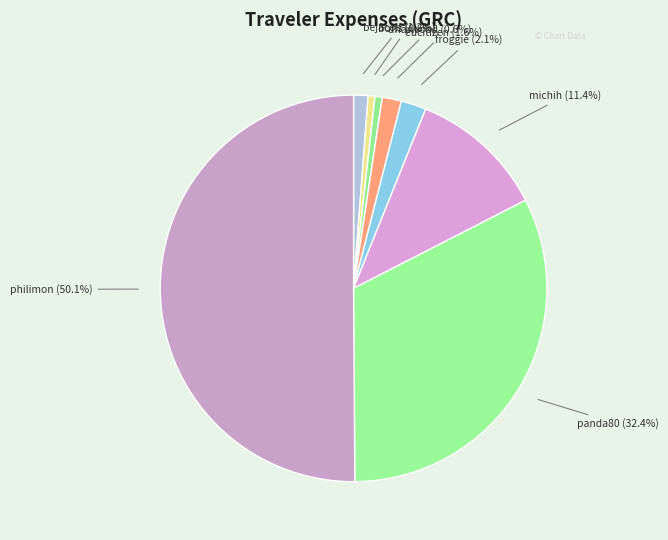

Does eucitizen account for over 50% of the chart?

No